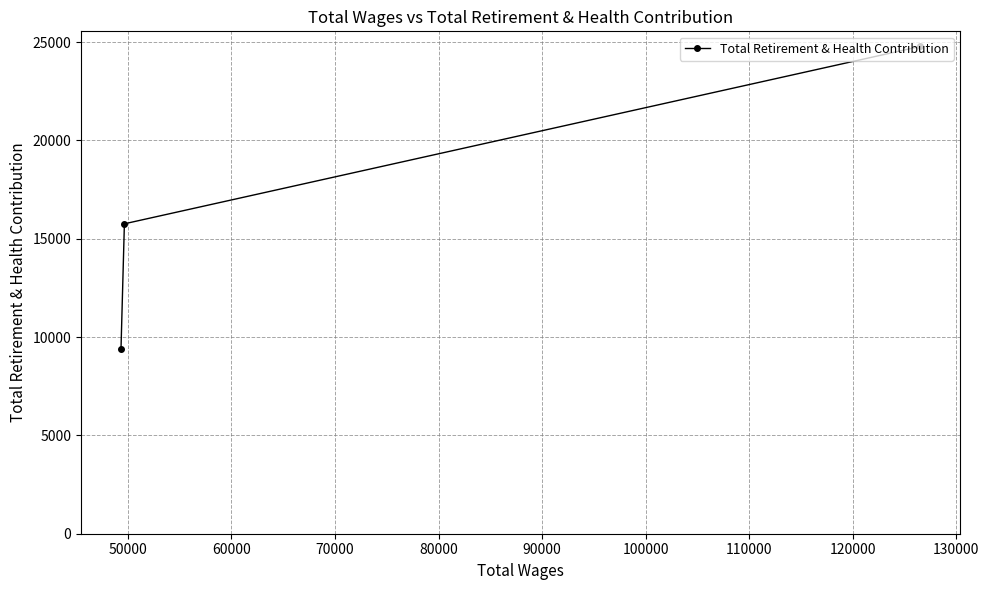

What is the minimum value shown in the chart?

9374